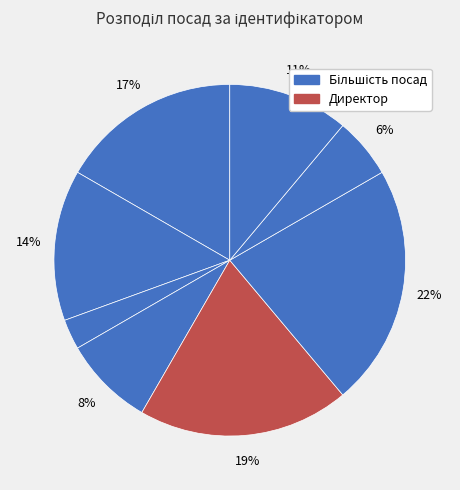

How many slices are in this pie chart?

8